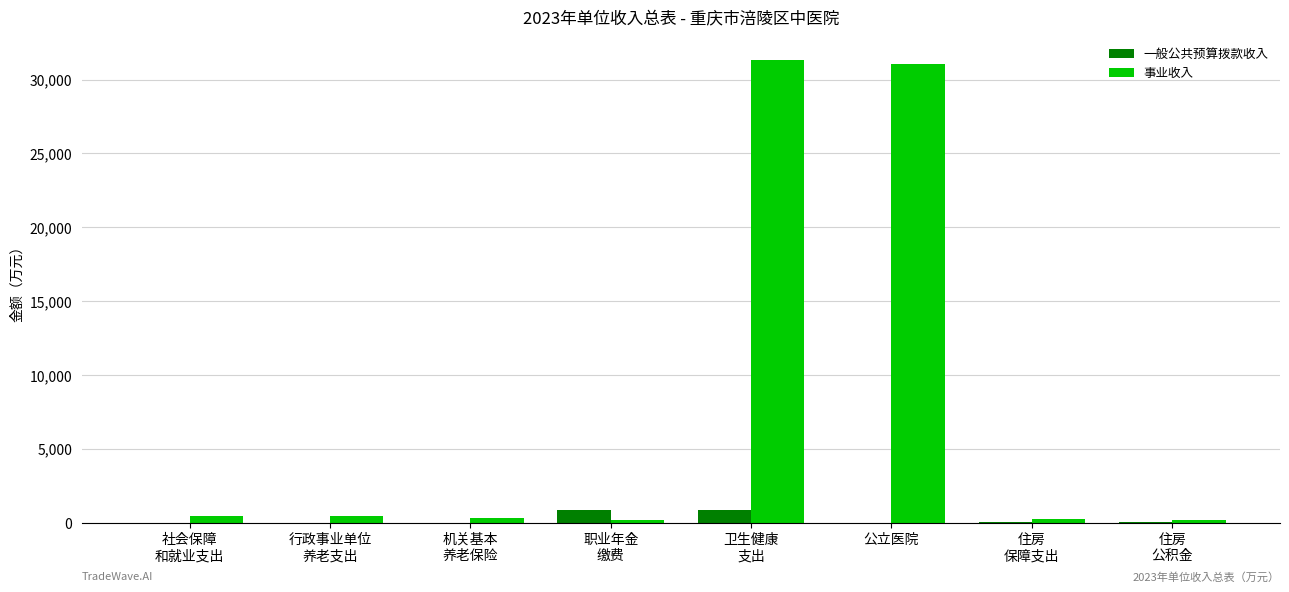

Which series has the largest total across all categories?

事业收入